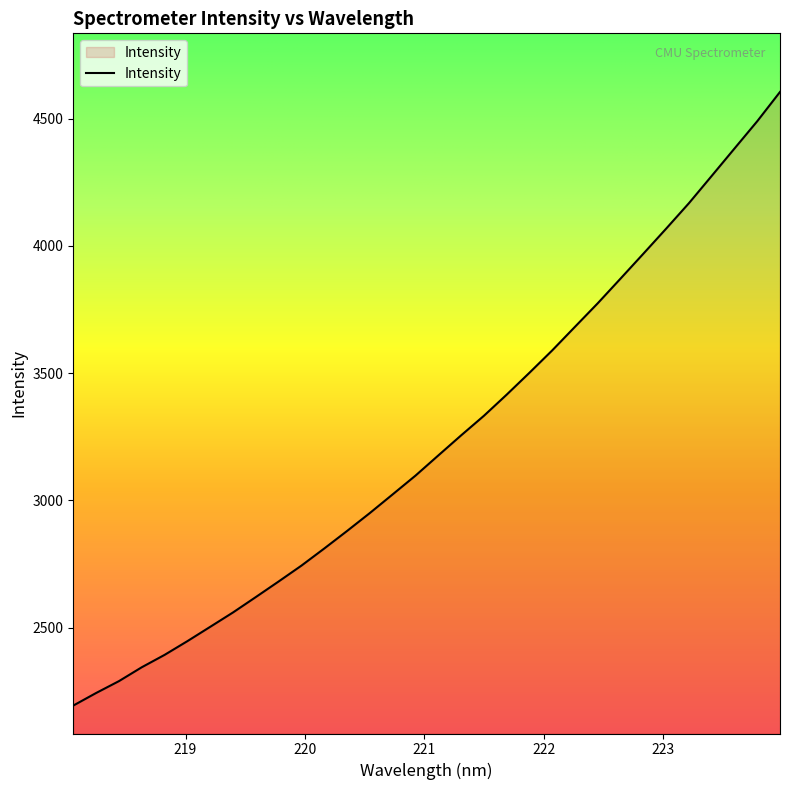

What is the minimum value shown in the chart?

2194.5